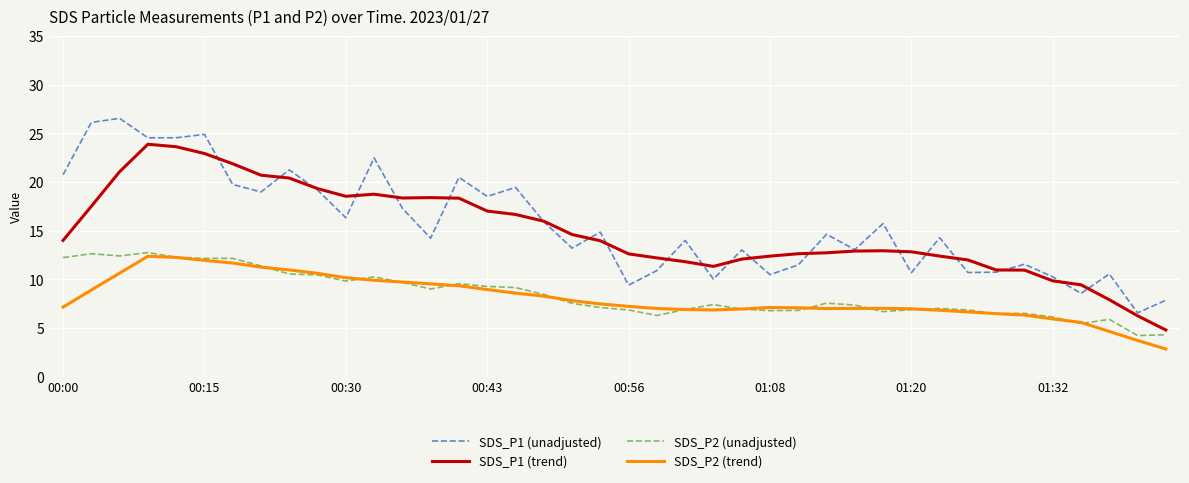

What is the average value of the SDS_P2 (unadjusted) series?

8.4